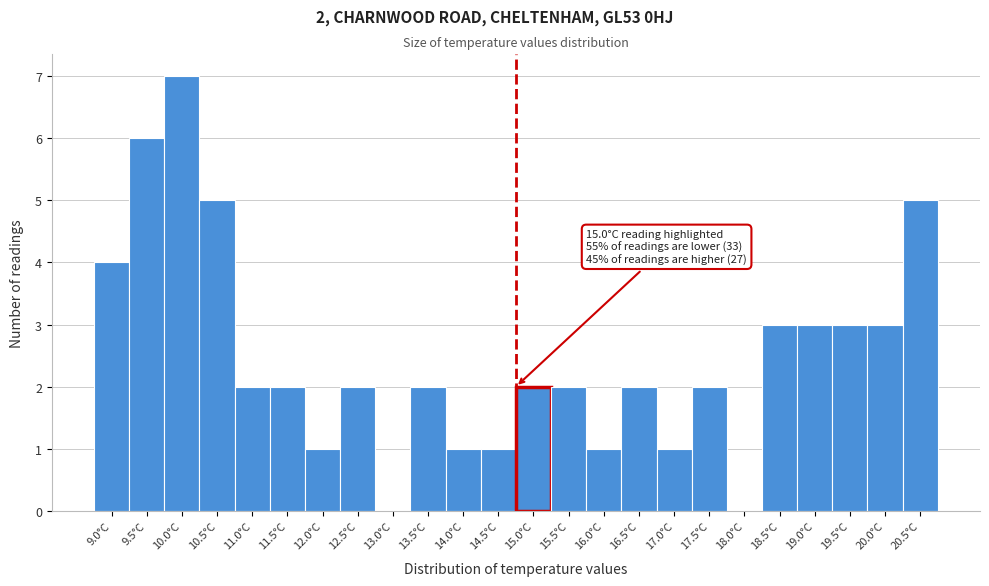

Reading right to left, transcribe all the data shown in this chart.

20.5°C=5	20.0°C=3	19.5°C=3	19.0°C=3	18.5°C=3	18.0°C=0	17.5°C=2	17.0°C=1	16.5°C=2	16.0°C=1	15.5°C=2	15.0°C=2	14.5°C=1	14.0°C=1	13.5°C=2	13.0°C=0	12.5°C=2	12.0°C=1	11.5°C=2	11.0°C=2	10.5°C=5	10.0°C=7	9.5°C=6	9.0°C=4